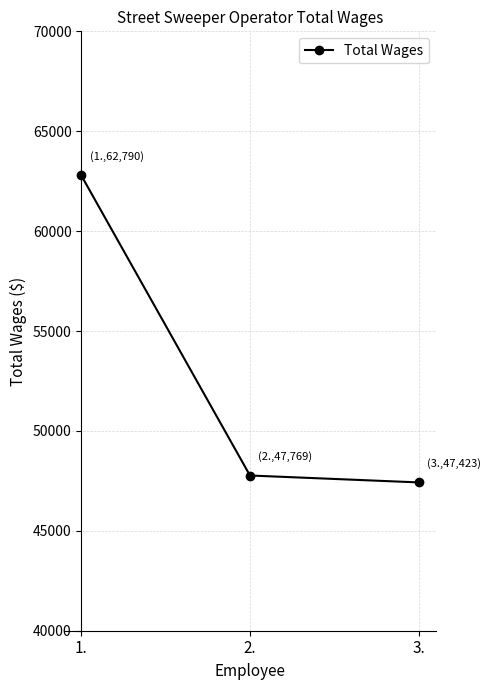

What is the difference between the values at 3. and 1.?

15367